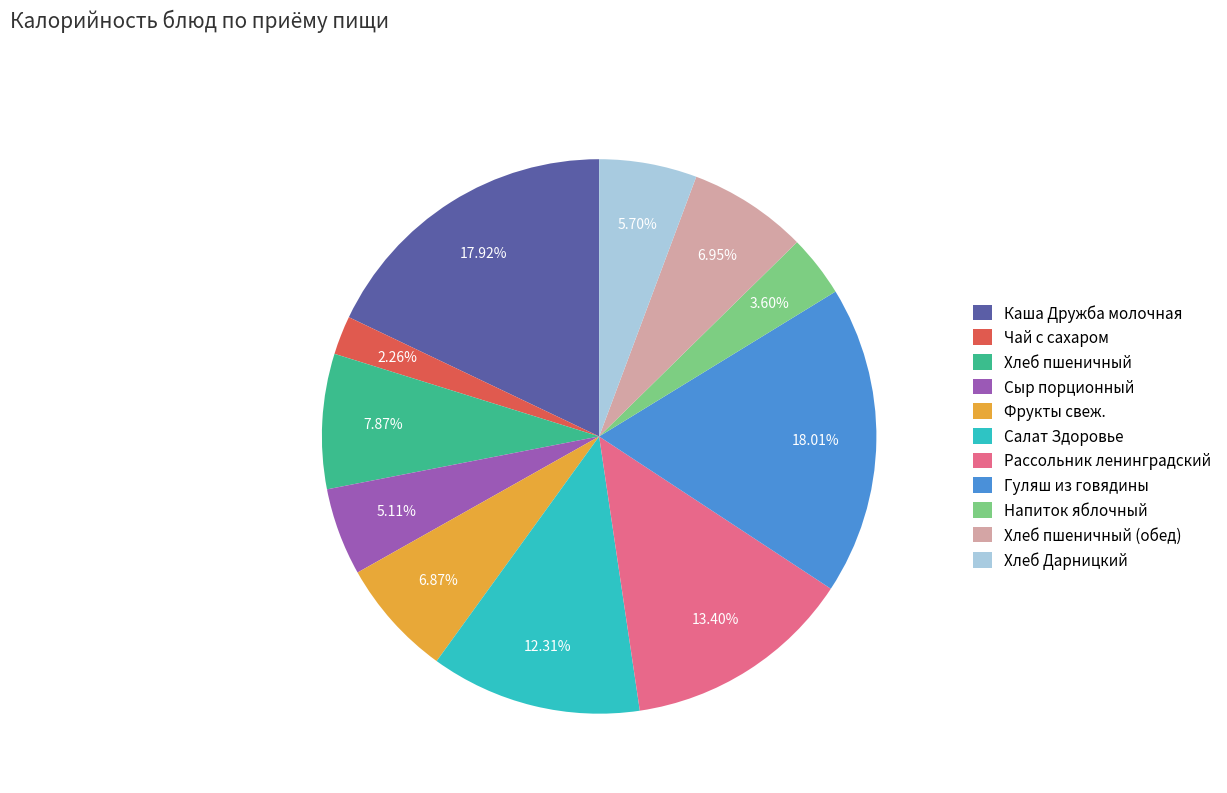

Does Салат Здоровье account for over 50% of the chart?

No